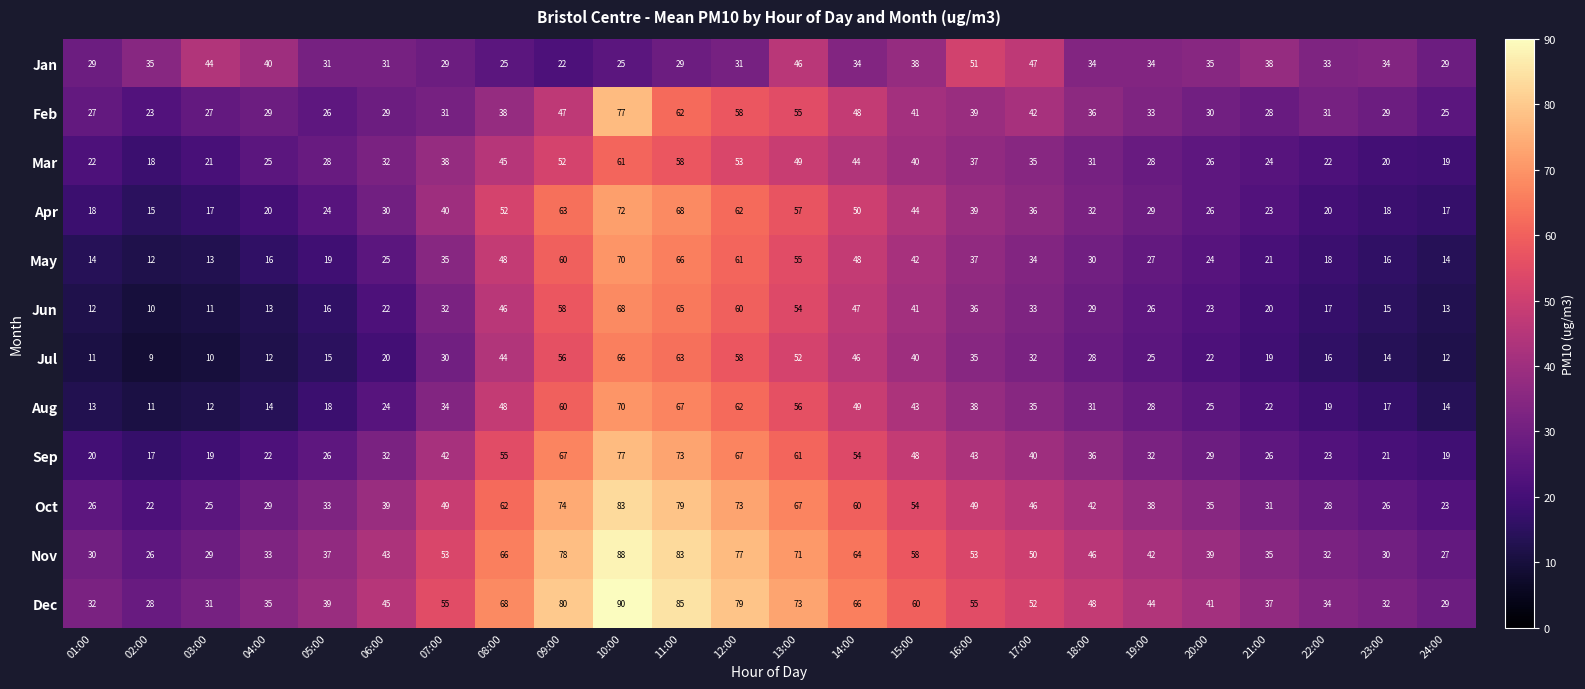

Which label corresponds to the largest value in the chart?

10:00